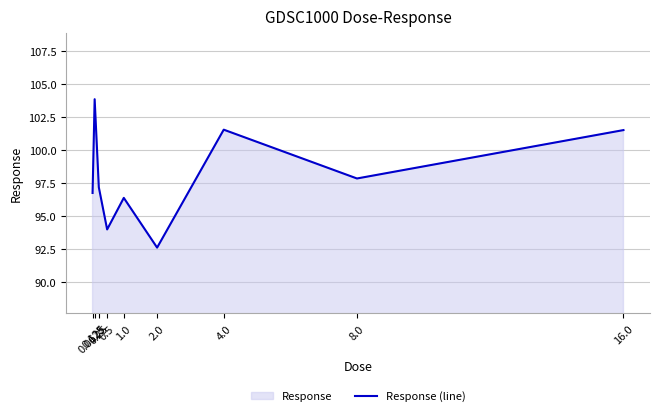

How many values exceed 97?

5